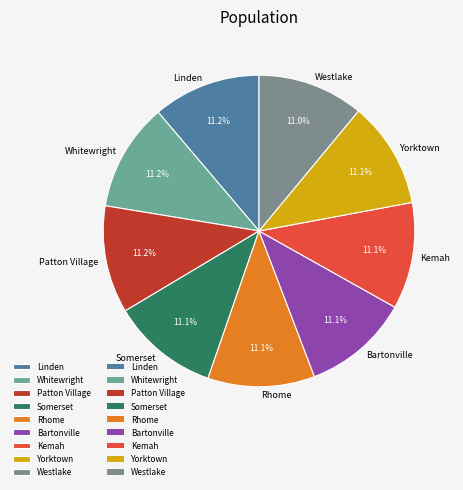

What percentage is NOT represented by Bartonville?

88.9%